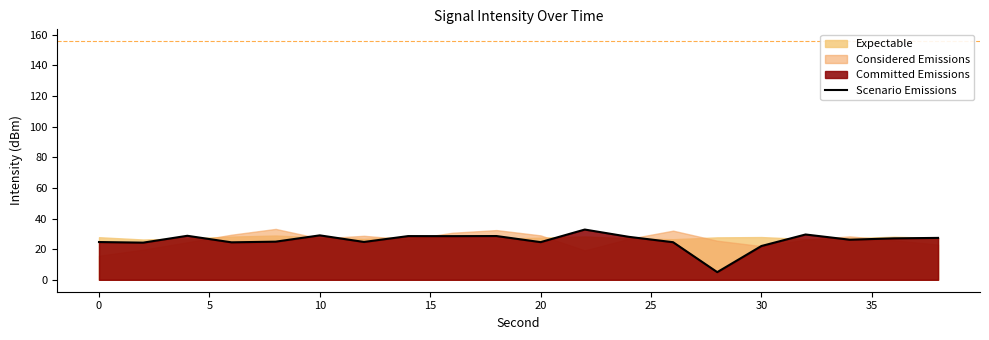

How many interior local peaks (higher than both neighbors) does the data have?

6